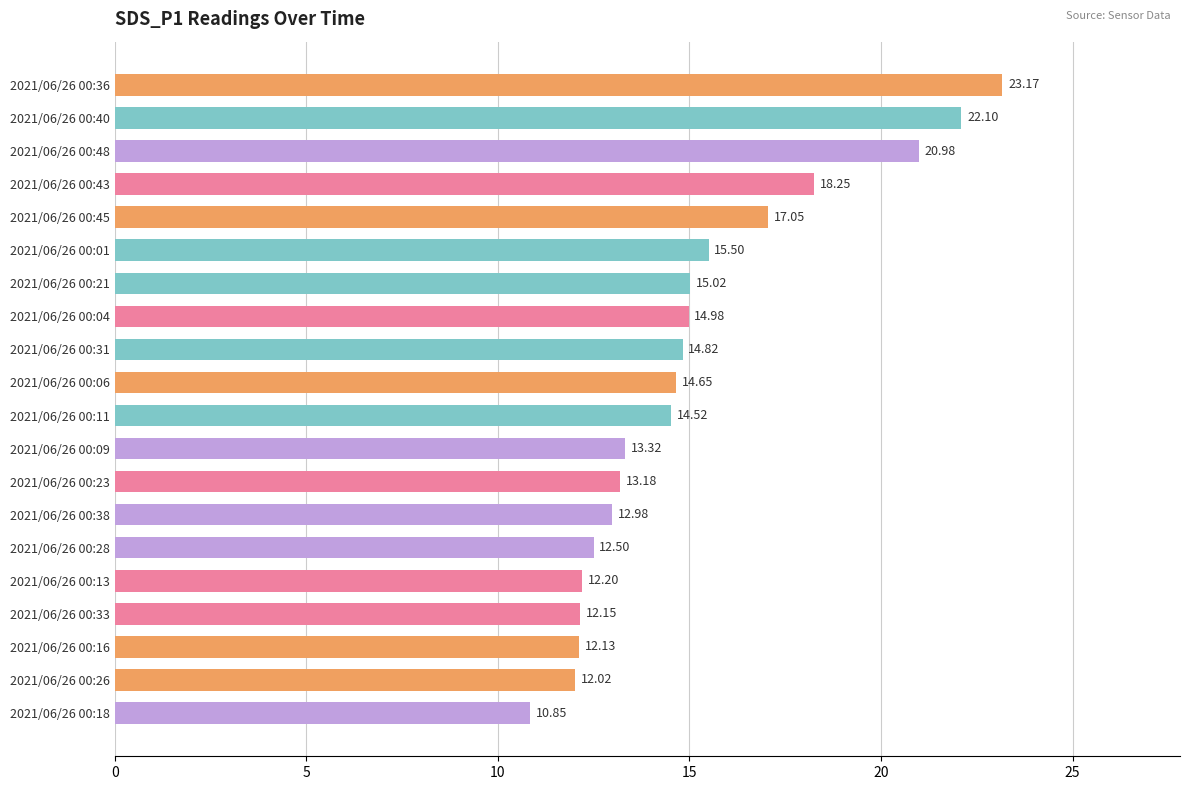

Are the bars horizontal?

Yes